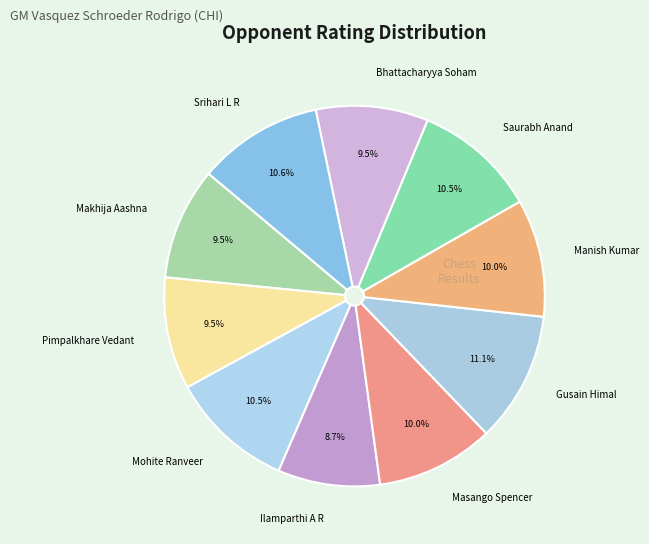

Combined, do Manish Kumar and Mohite Ranveer account for over 50%?

No